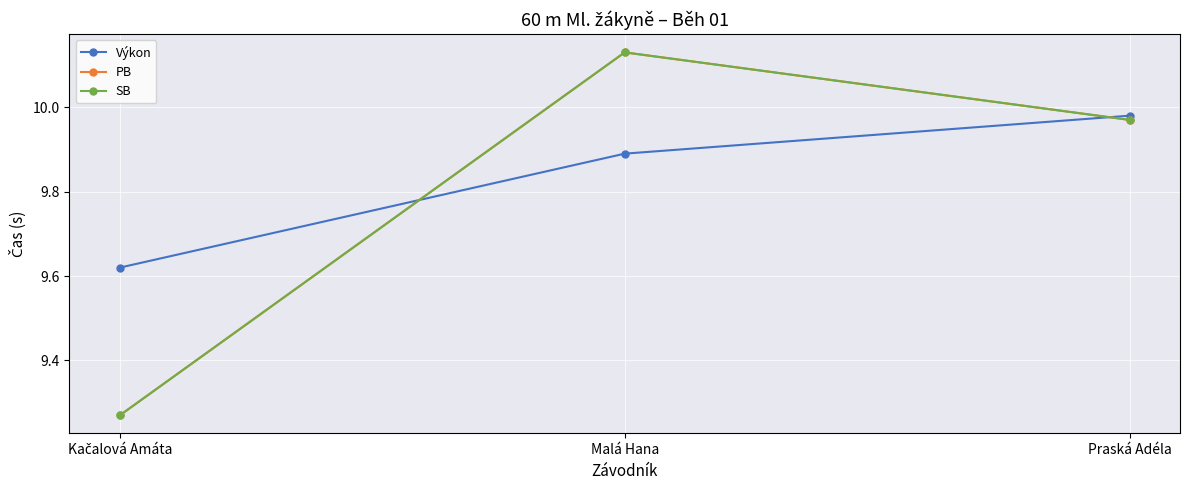

What is the sum of all SB values?

29.4